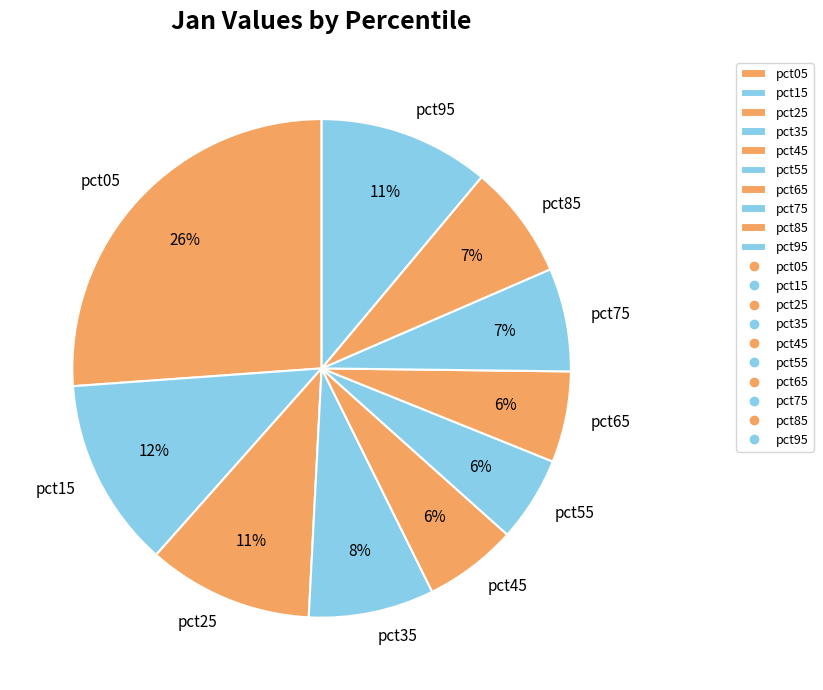

What percentage is the pct65 slice, to the nearest percent?

6%